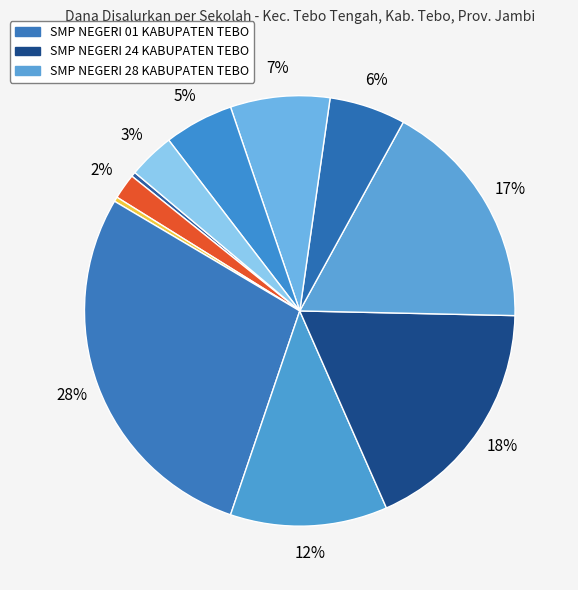

Does any single category account for the majority?

No